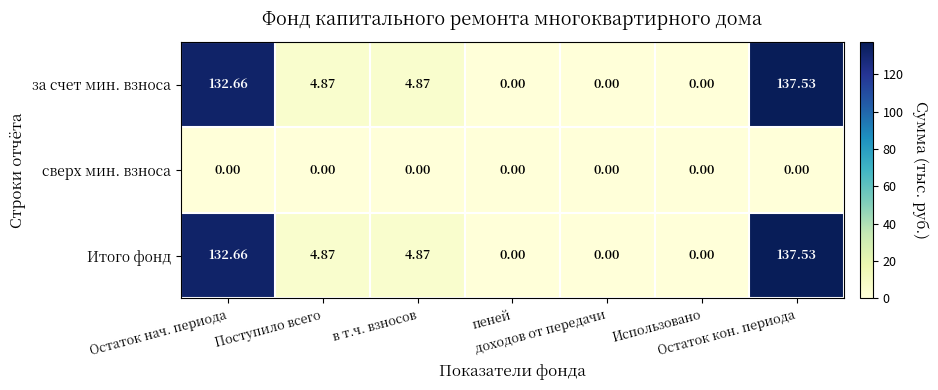

Rank the series at доходов от передачи from lowest to highest value.

за счет мин. взноса, сверх мин. взноса, Итого фонд